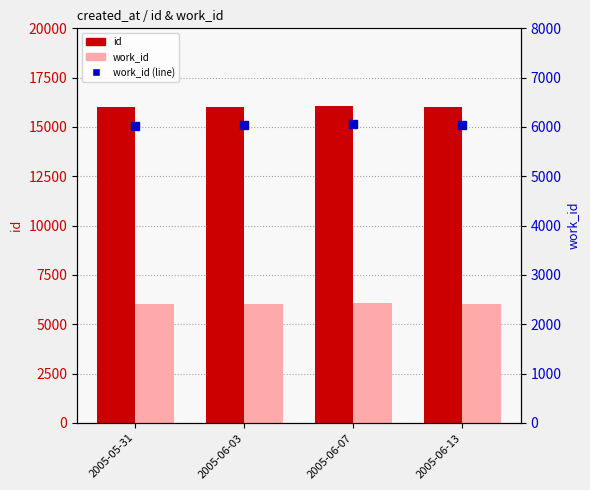

Where does the work_id (right) series first go above 6035?

2005-06-07